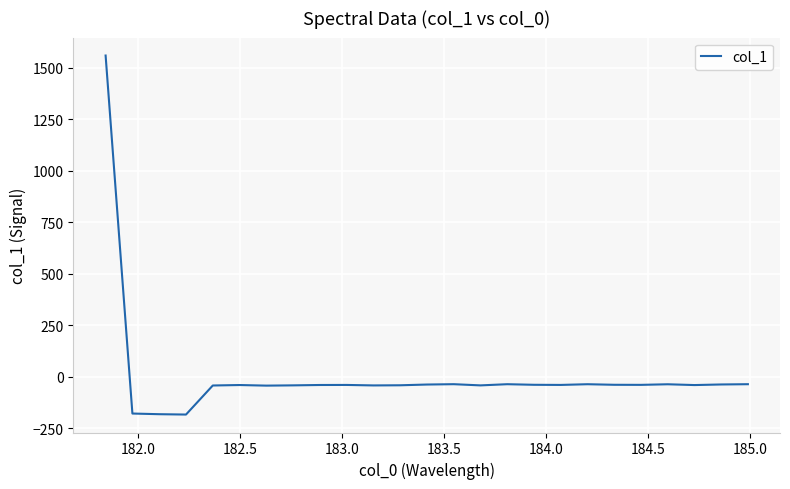

What is the difference between the maximum and minimum values?

1742.4